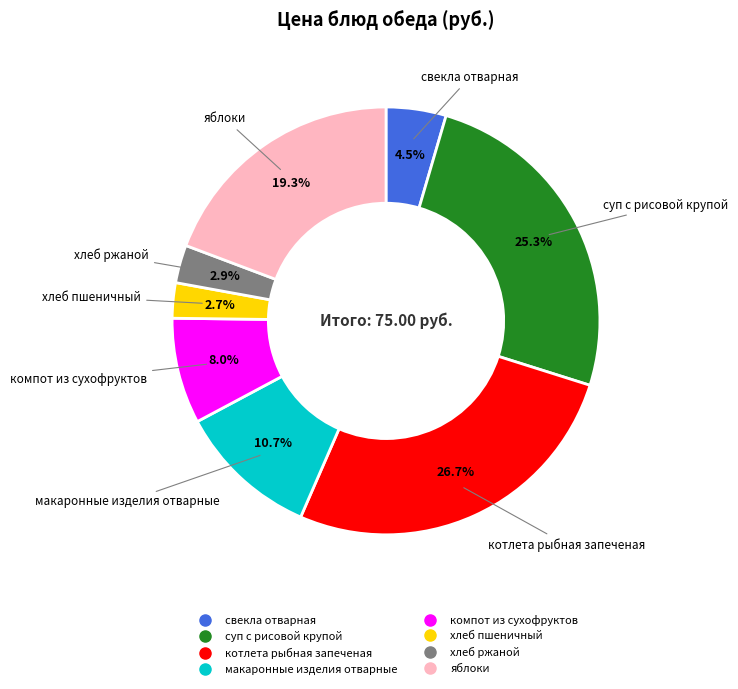

Is there a majority slice in this chart?

No